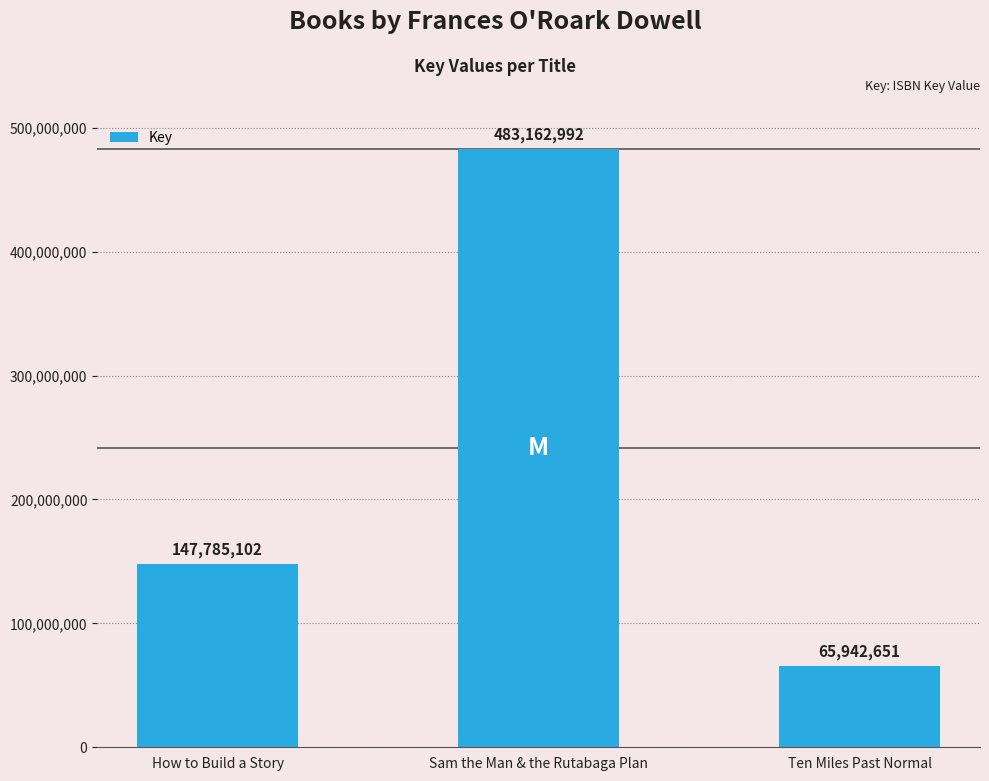

What is the label of the 1st bar from the left?

How to Build a Story